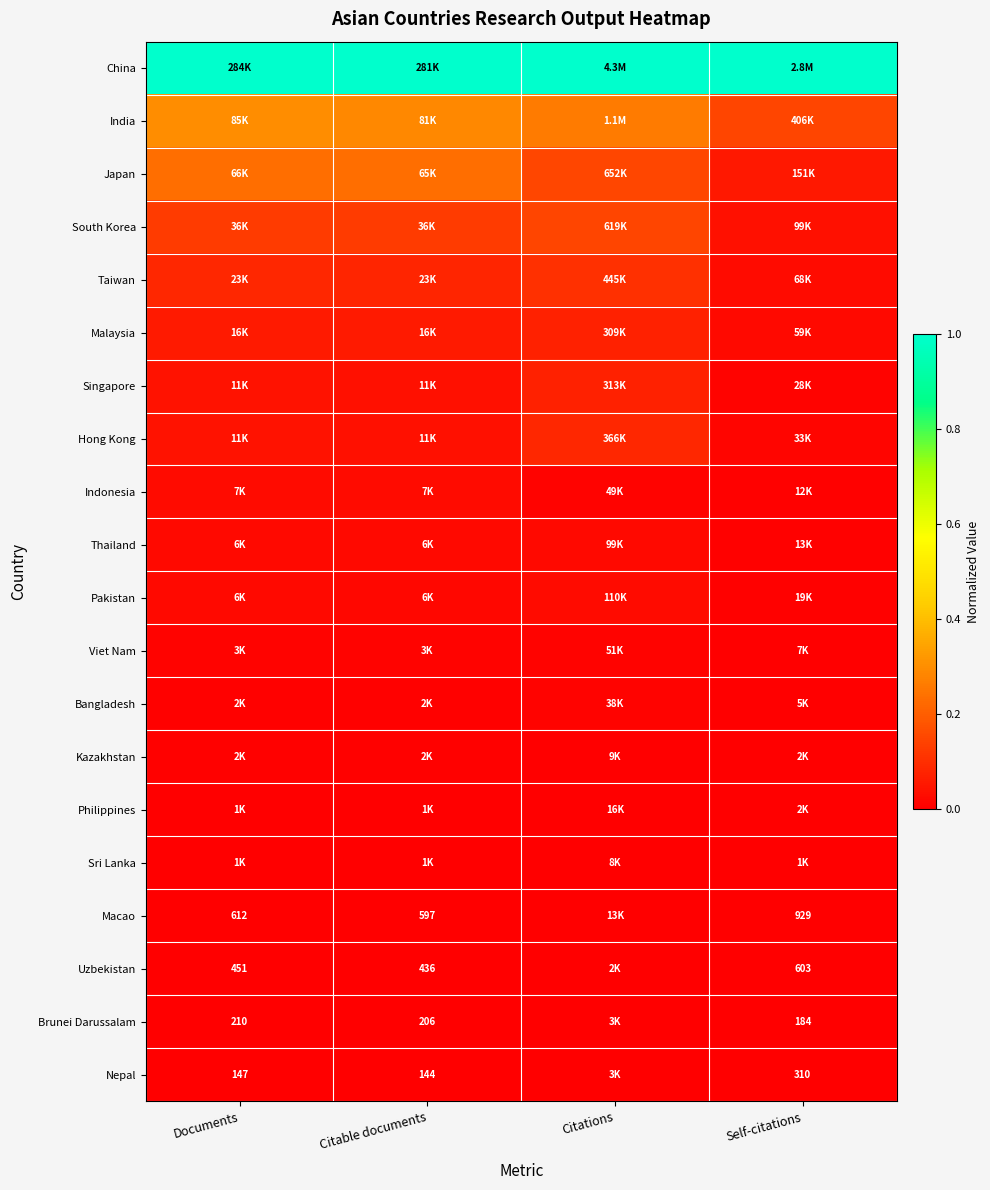

Where is Bangladesh nearest to the value 0?

Self-citations